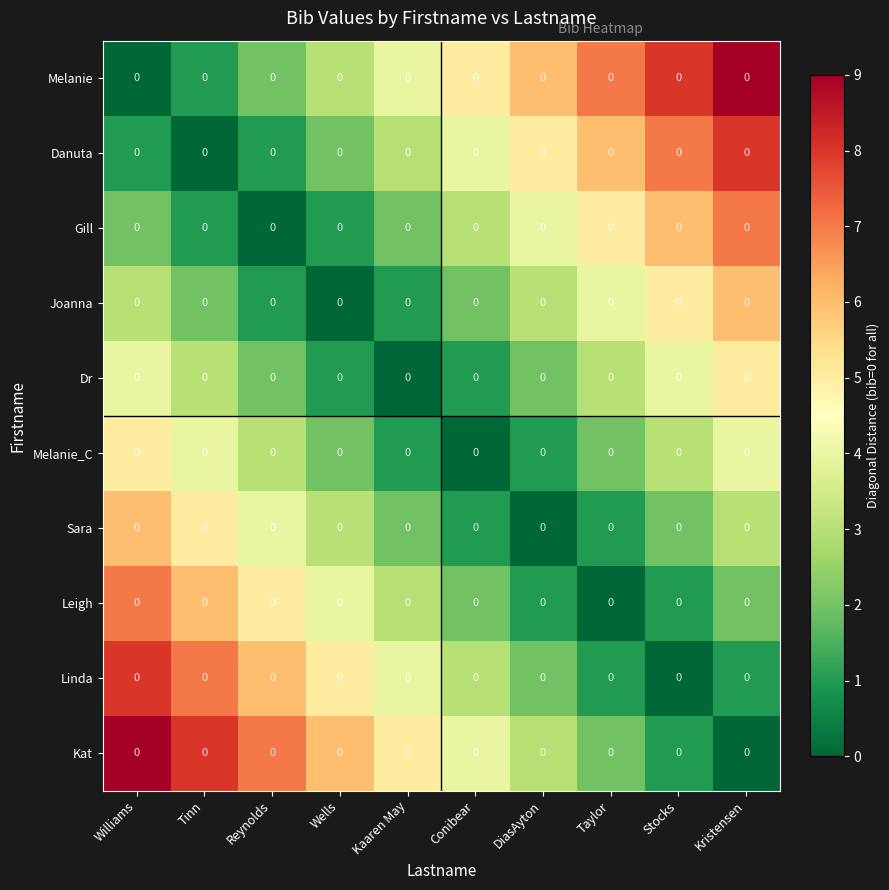

How many values in the Kat series exceed 5?

4